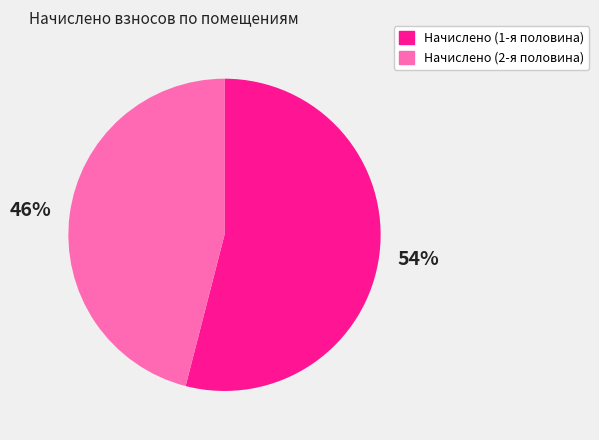

Does any single category account for the majority?

Yes